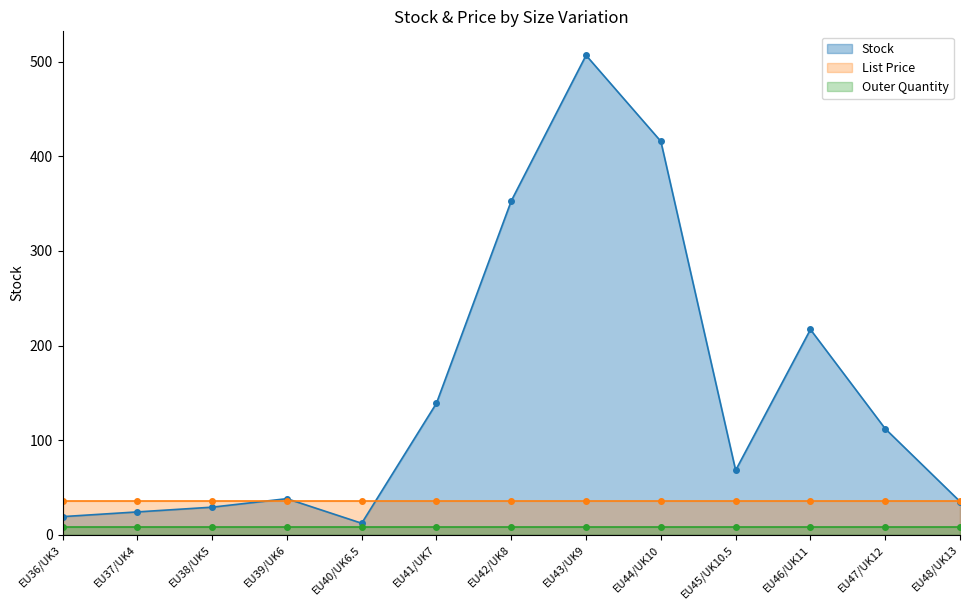

Between which two adjacent categories do Stock and List Price first intersect?

EU38/UK5 and EU39/UK6